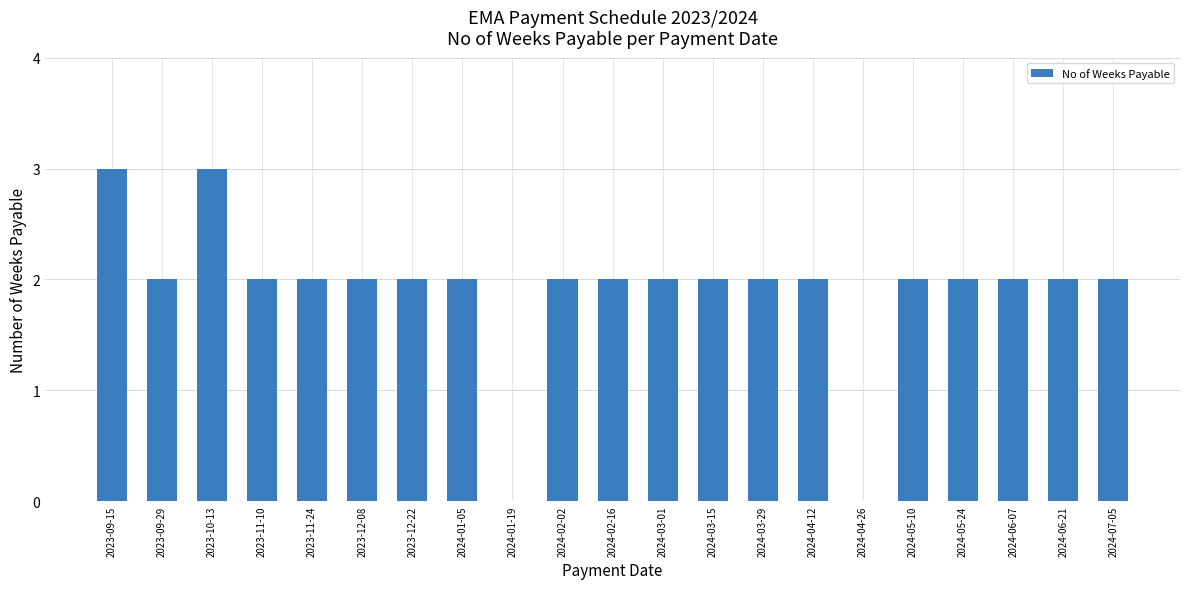

Reading left to right, list all the values displayed in this chart.

2023-09-15=3	2023-09-29=2	2023-10-13=3	2023-11-10=2	2023-11-24=2	2023-12-08=2	2023-12-22=2	2024-01-05=2	2024-01-19=0	2024-02-02=2	2024-02-16=2	2024-03-01=2	2024-03-15=2	2024-03-29=2	2024-04-12=2	2024-04-26=0	2024-05-10=2	2024-05-24=2	2024-06-07=2	2024-06-21=2	2024-07-05=2